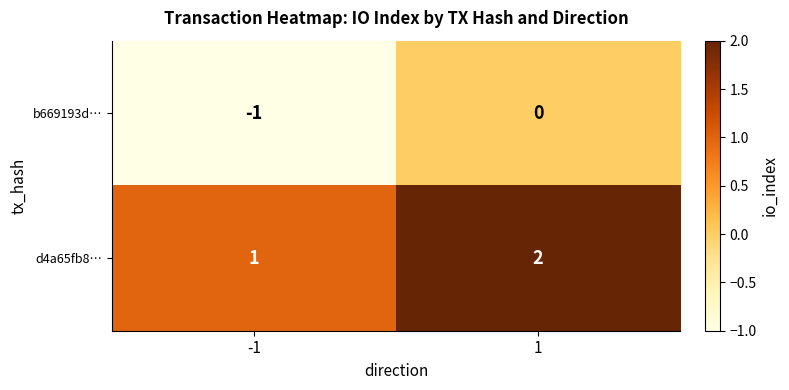

What is the sum of the d4a65fb8… values at 1 and -1?

3